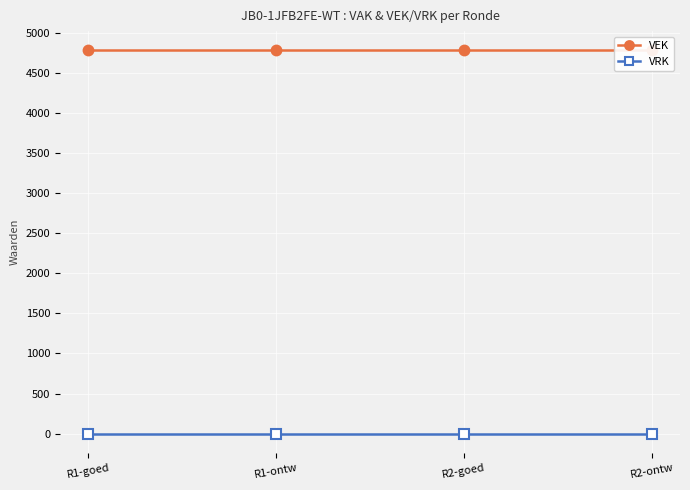

Which series has the largest total across all categories?

VEK